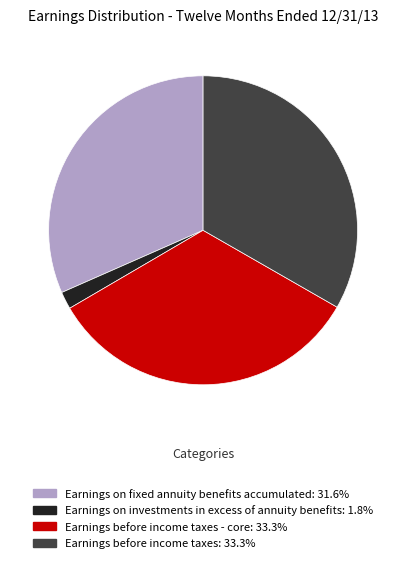

Is there any slice that represents more than half of the pie?

No